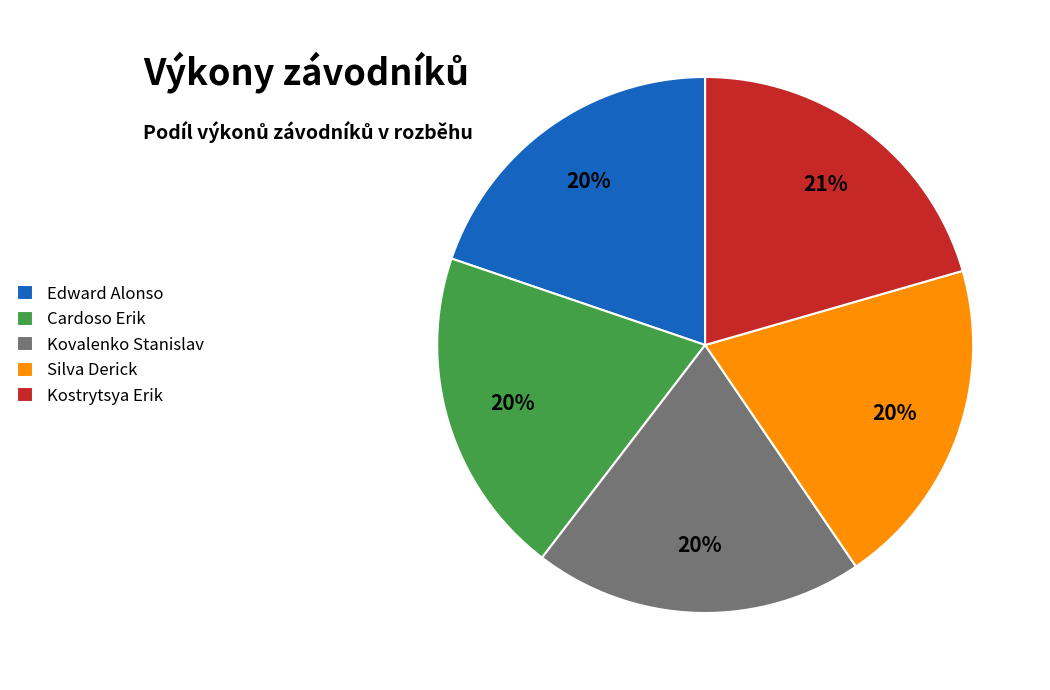

How many slices are in this pie chart?

5